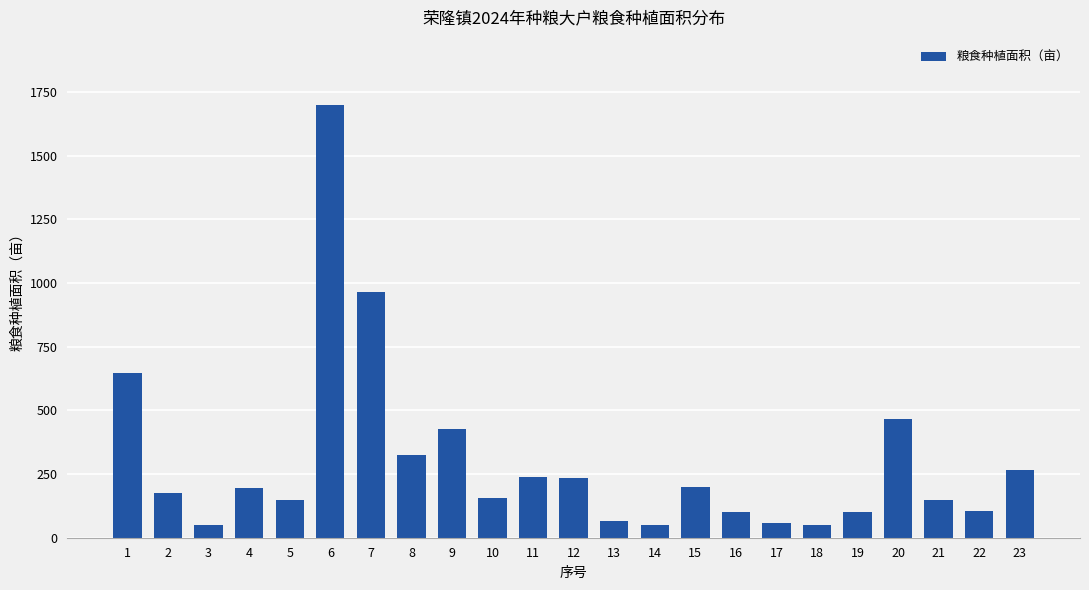

What is the minimum value shown in the chart?

50.0